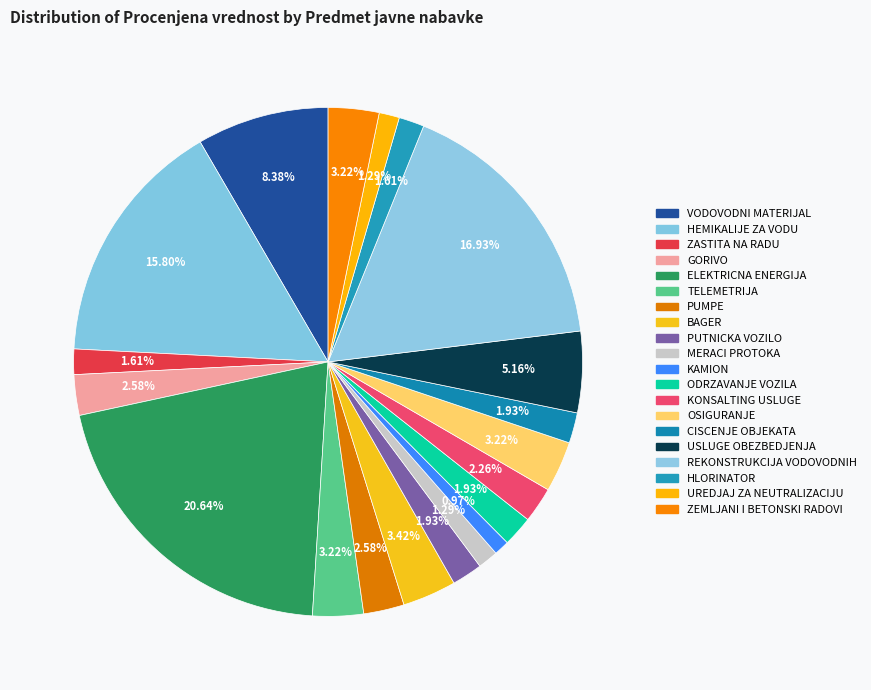

True or false: KONSALTING USLUGE accounts for 1% of the total.

False